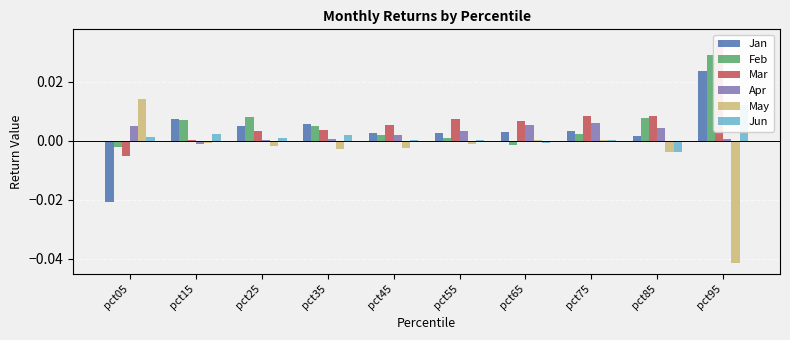

What is the total value across all series at pct95?

0.1